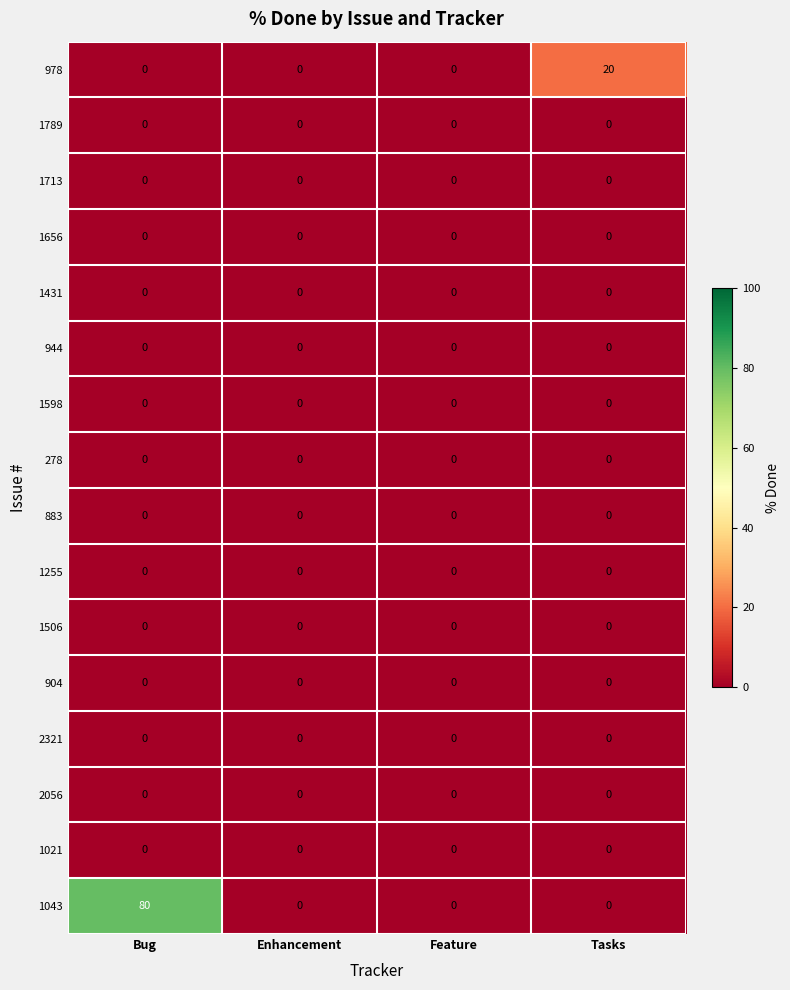

Which series has the largest range (max minus min)?

1043